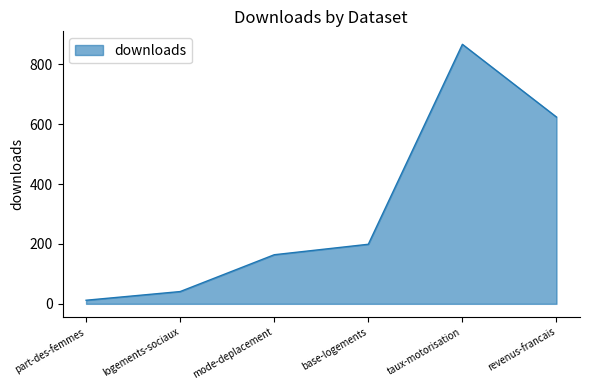

Rank the categories by value from lowest to highest.

part-des-femmes, logements-sociaux, mode-deplacement, base-logements, revenus-francais, taux-motorisation